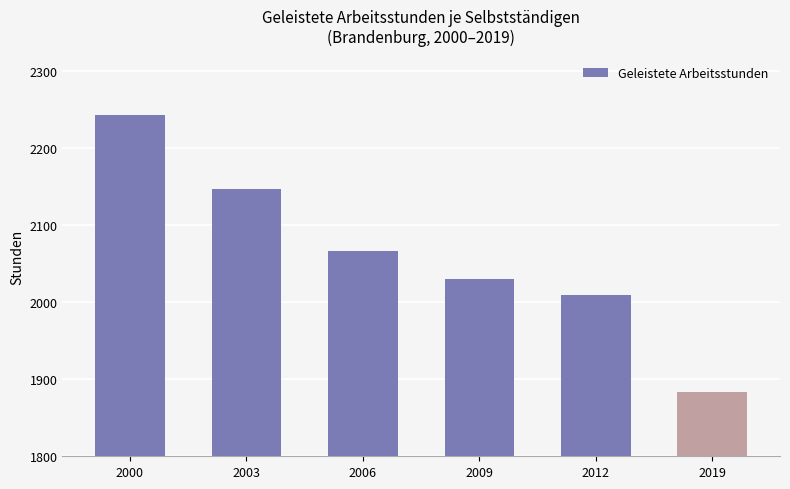

Rank the categories by value from highest to lowest.

2000, 2003, 2006, 2009, 2012, 2019